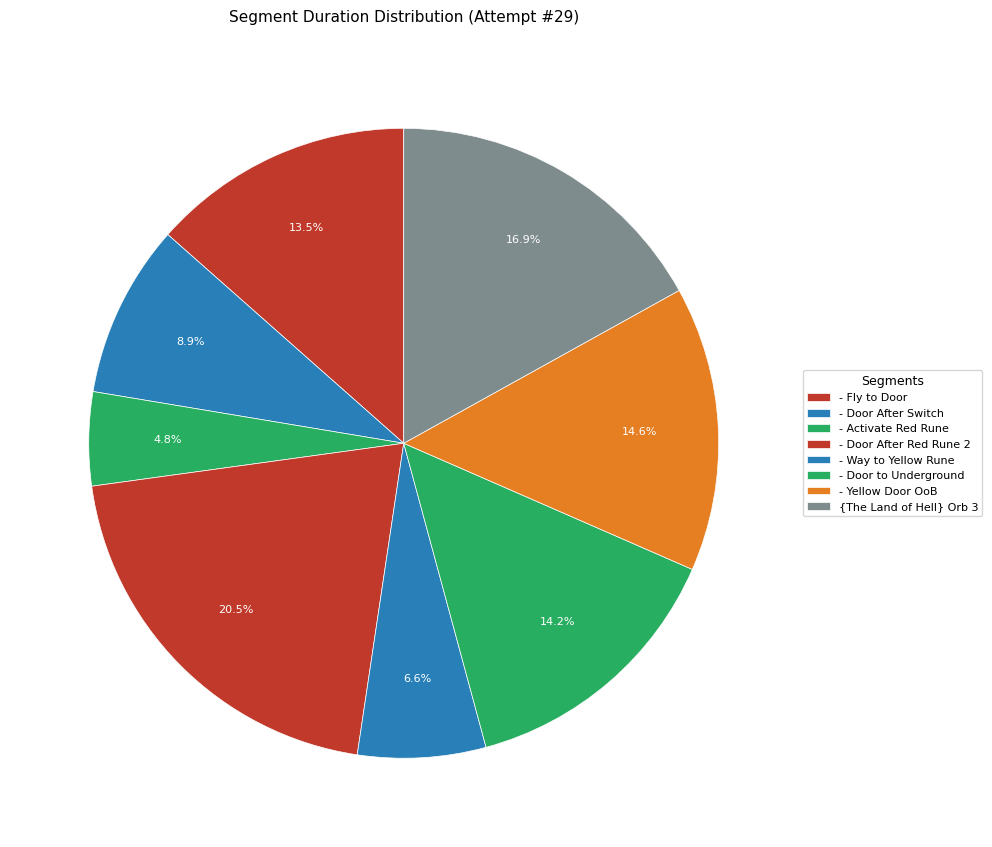

How many slices are in this pie chart?

8